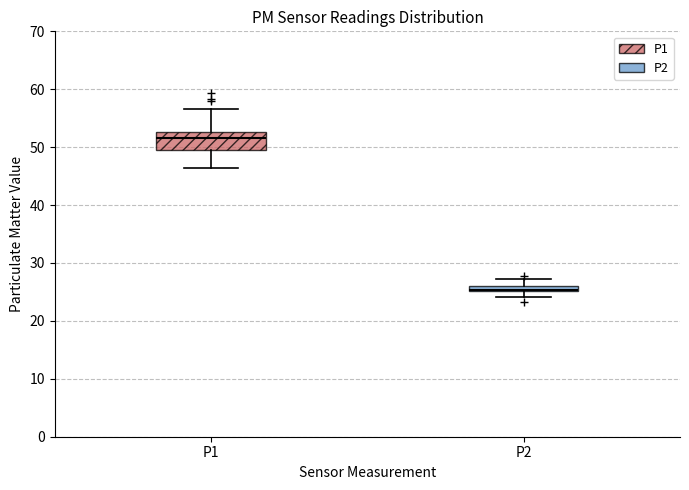

Where is the upper edge of the box for P2 on the y-axis? The values are not printed on the chart, so give them approximately, as read against the axis.

26